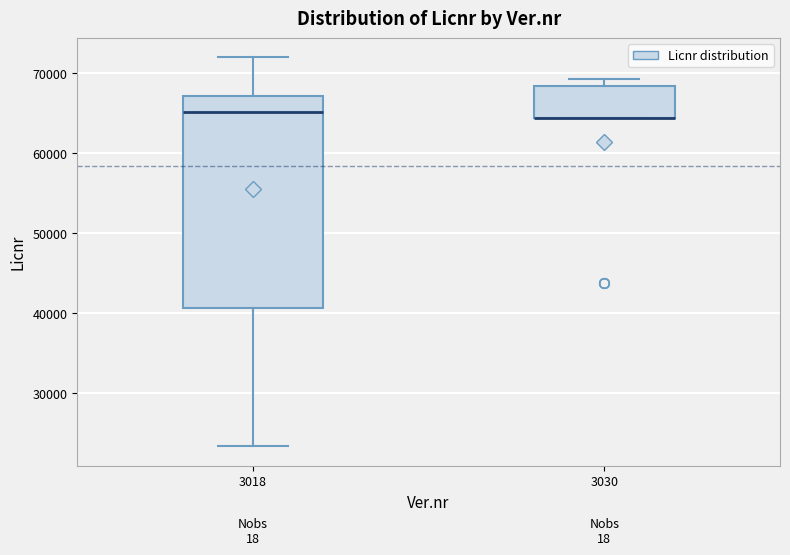

Where is the upper edge of the box at x = 3018 on the y-axis? The values are not printed on the chart, so give them approximately, as read against the axis.

67000